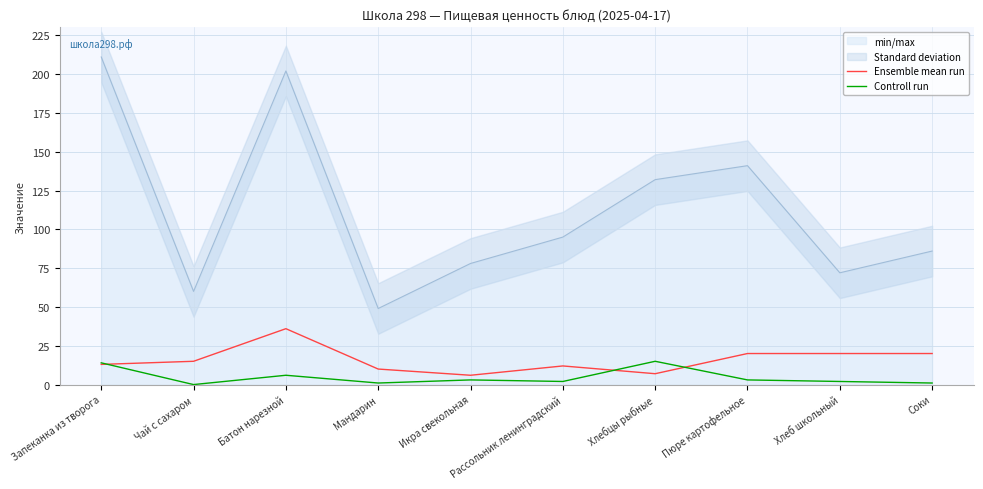

Rank the series by their maximum value, from highest to lowest.

Ensemble mean run, Controll run